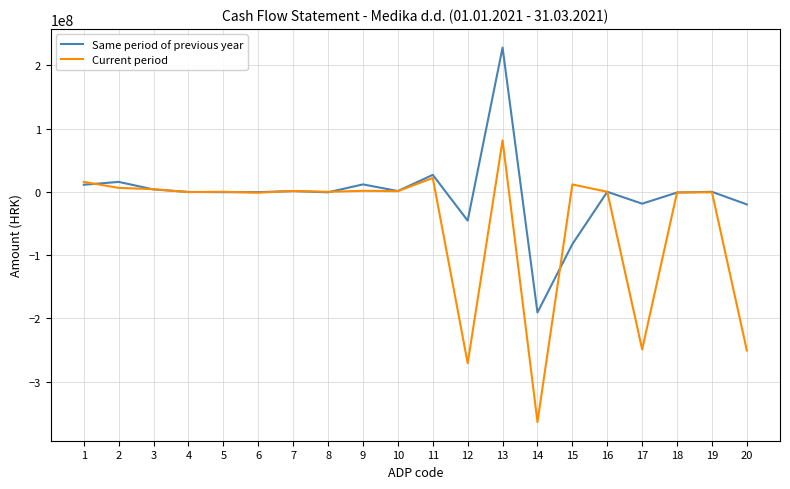

Which series has the largest total across all categories?

Same period of previous year